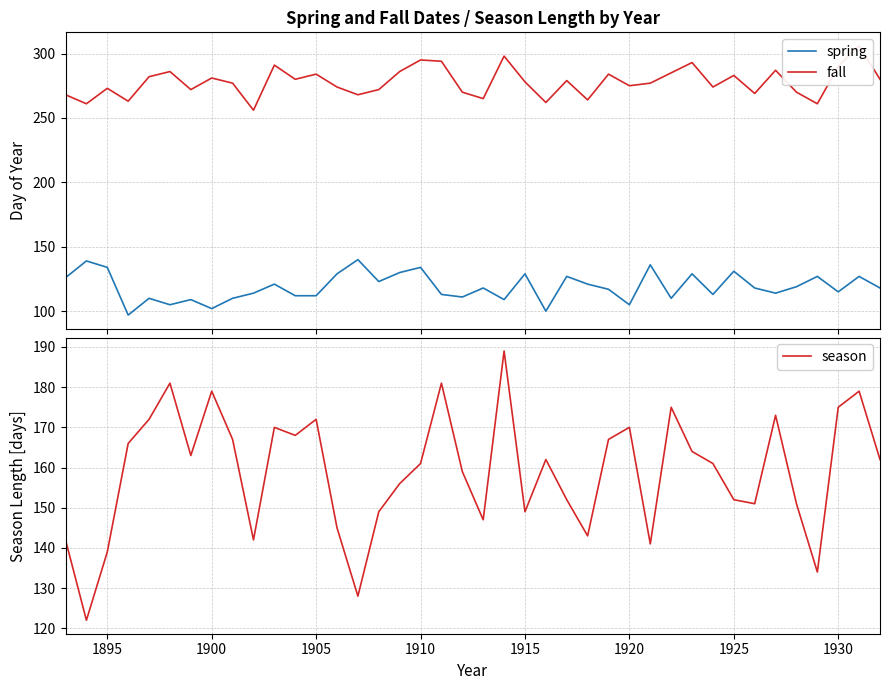

Reading left to right, extract all data points from this chart.

spring: 126	139	134	97	110	105	109	102	110	114	121	112	112	129	140	123	130	134	113	111	118	109	129	100	127	121	117	105	136	110	129	113	131	118	114	119	127	115	127	118
fall: 268	261	273	263	282	286	272	281	277	256	291	280	284	274	268	272	286	295	294	270	265	298	278	262	279	264	284	275	277	285	293	274	283	269	287	270	261	290	306	280
season: 142	122	139	166	172	181	163	179	167	142	170	168	172	145	128	149	156	161	181	159	147	189	149	162	152	143	167	170	141	175	164	161	152	151	173	151	134	175	179	162